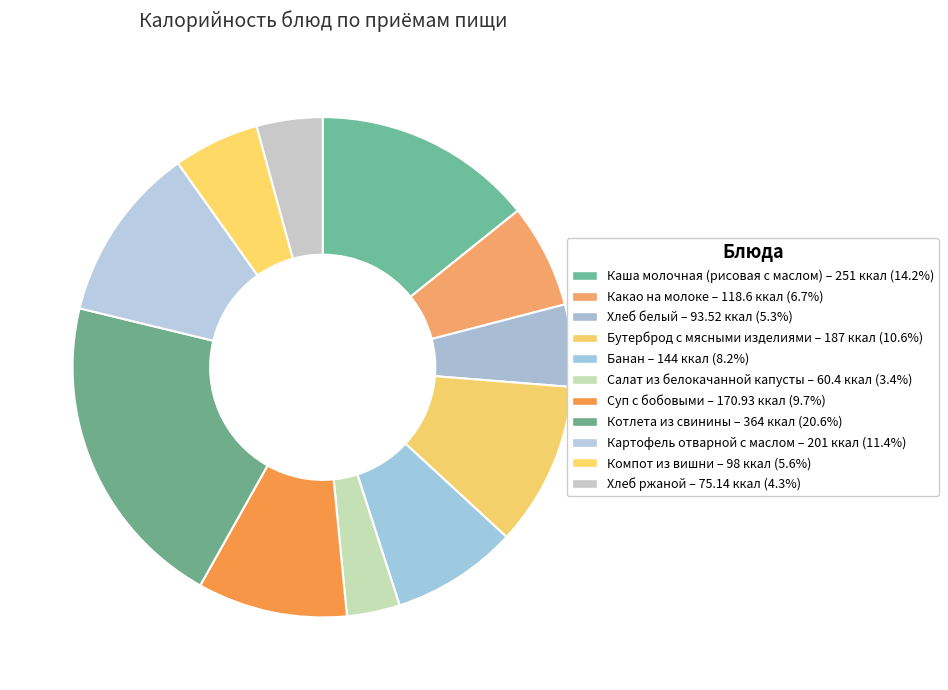

Combined, do Компот из вишни and Какао на молоке account for over 50%?

No